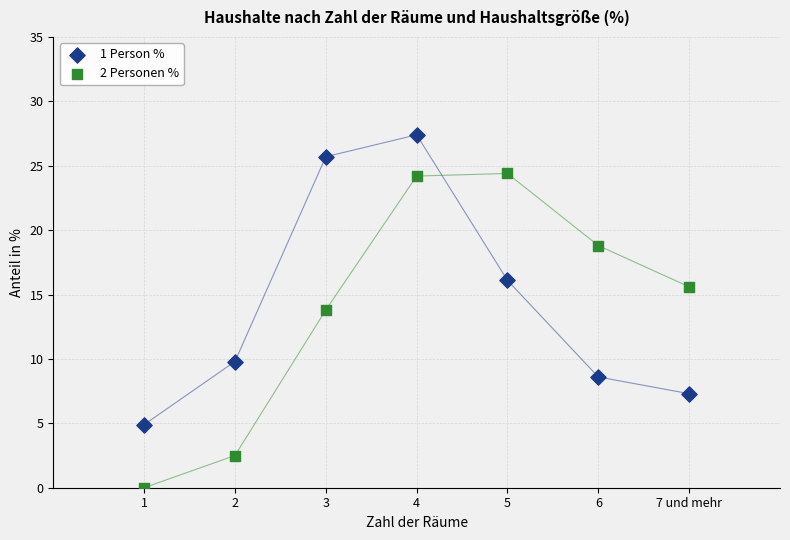

In the 2 Personen % series, what Y value is closest to 12?

13.8